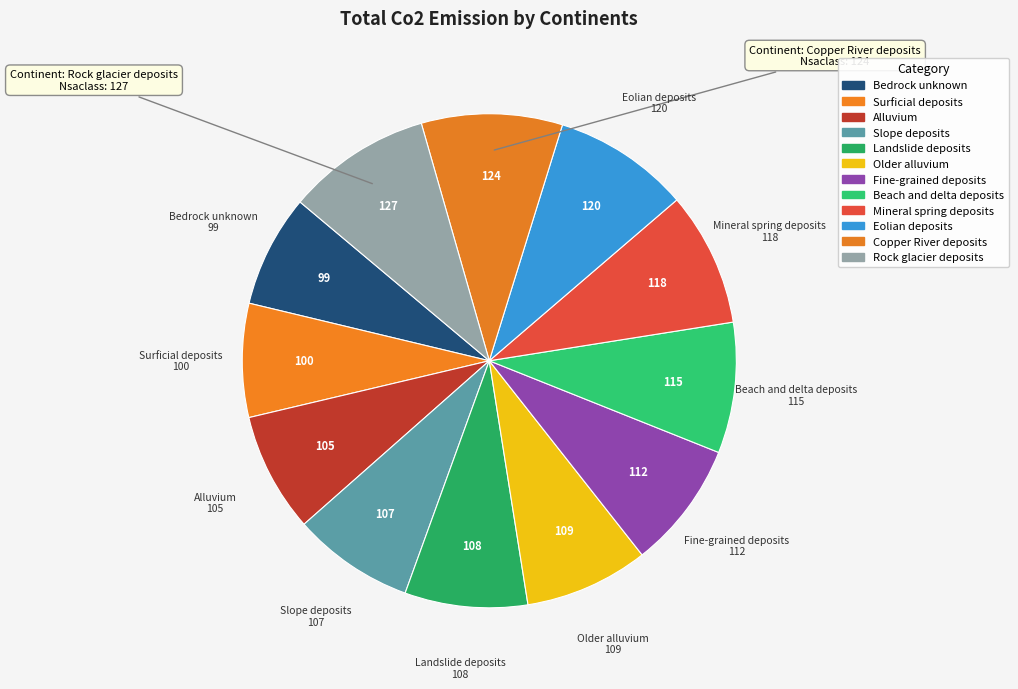

How many slices are in this pie chart?

12